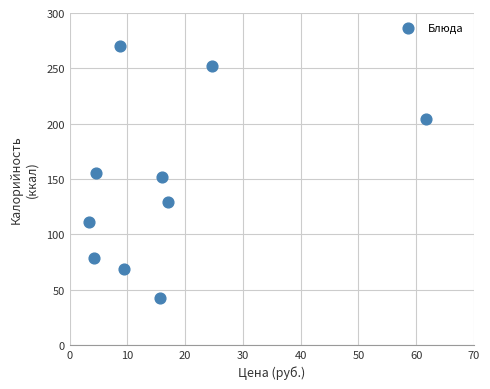

What is the average X value?

16.5